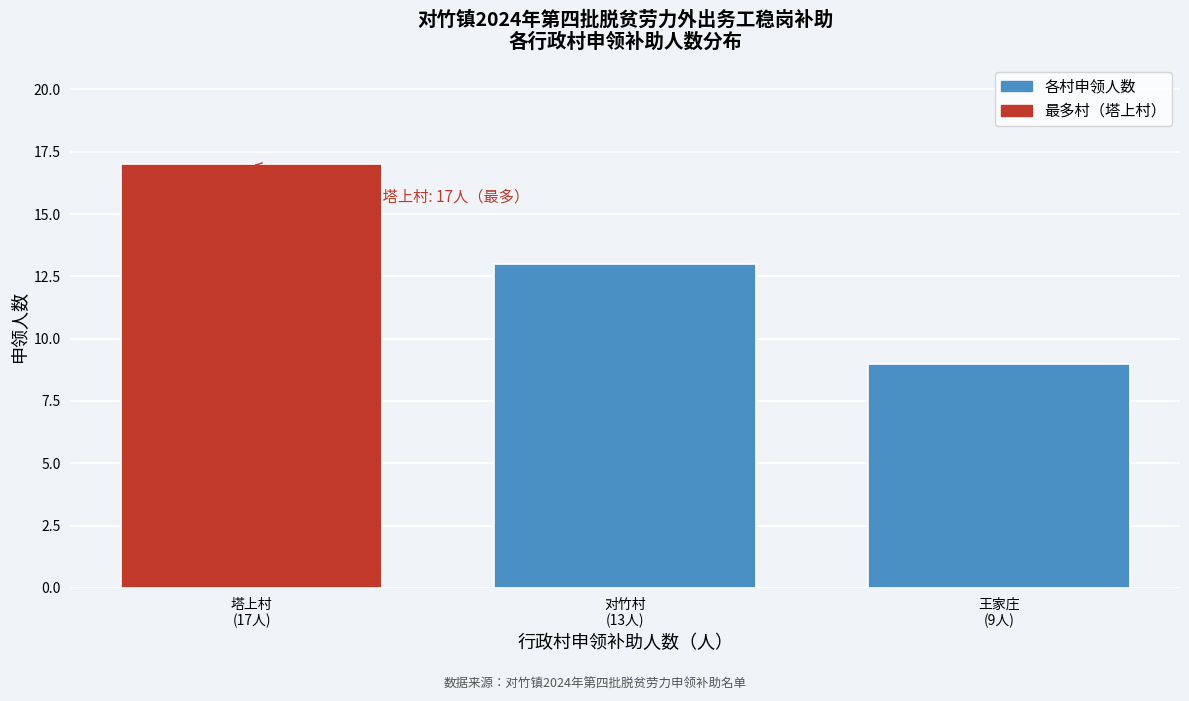

Reading left to right, what are all the values shown in this chart?

17	13	9